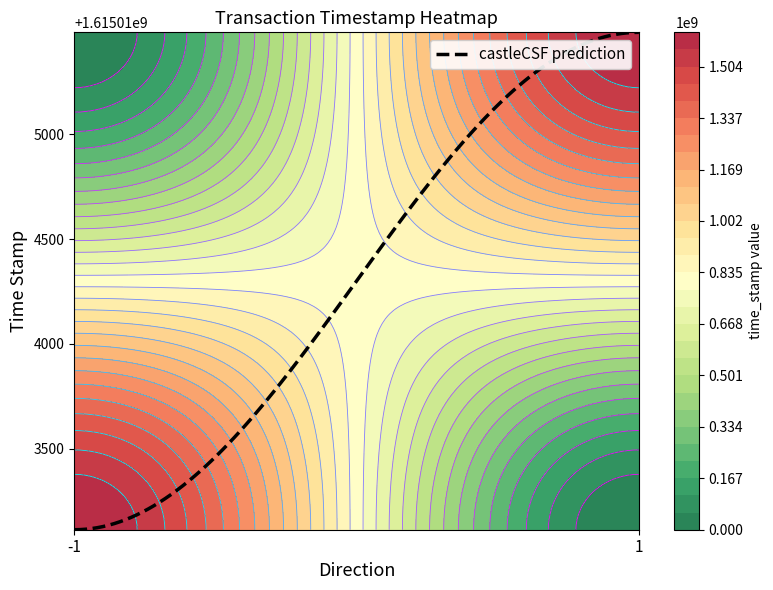

Which label corresponds to the smallest value in the chart?

-1